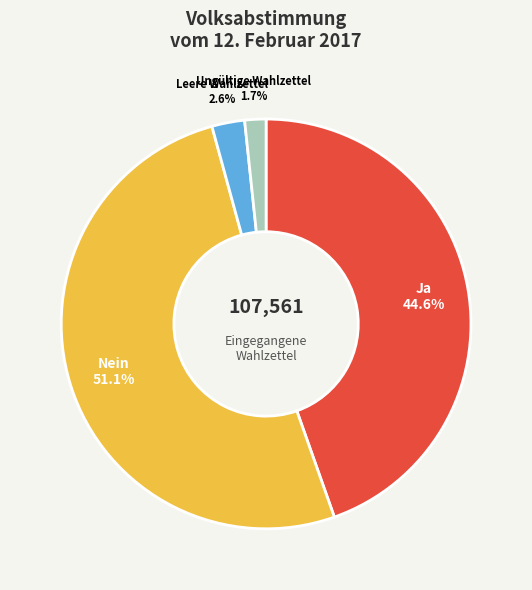

To the nearest percent, what percentage of the pie is Ungültige Wahlzettel?

2%